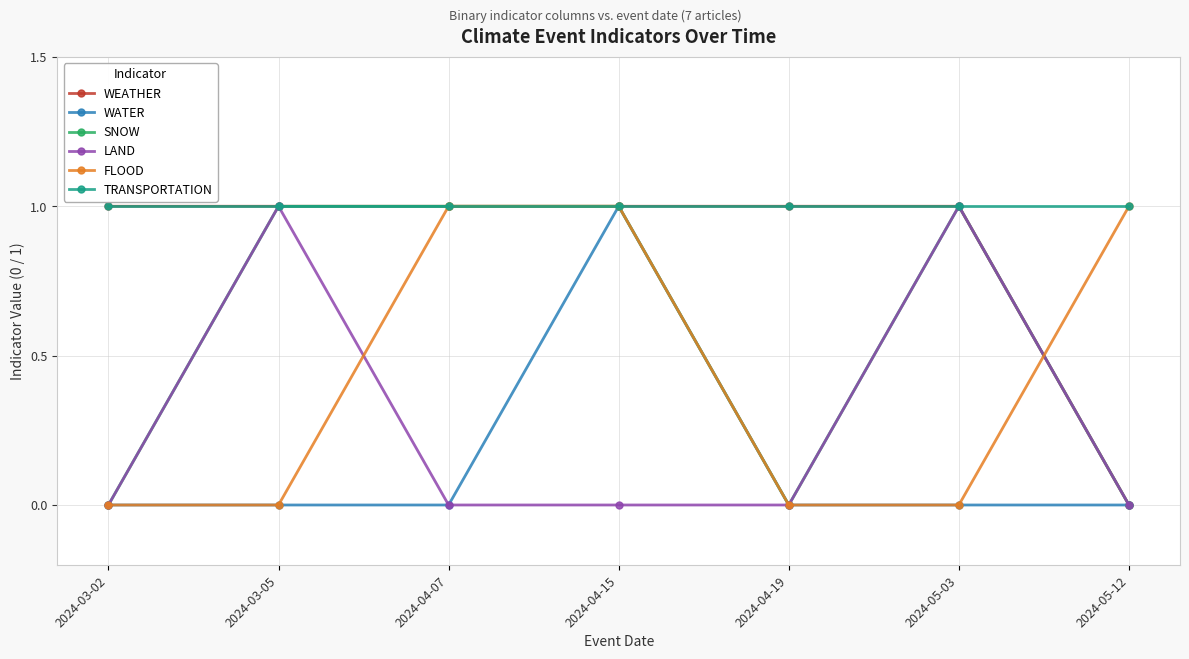

What is the total value across all series at 2024-04-15?

5